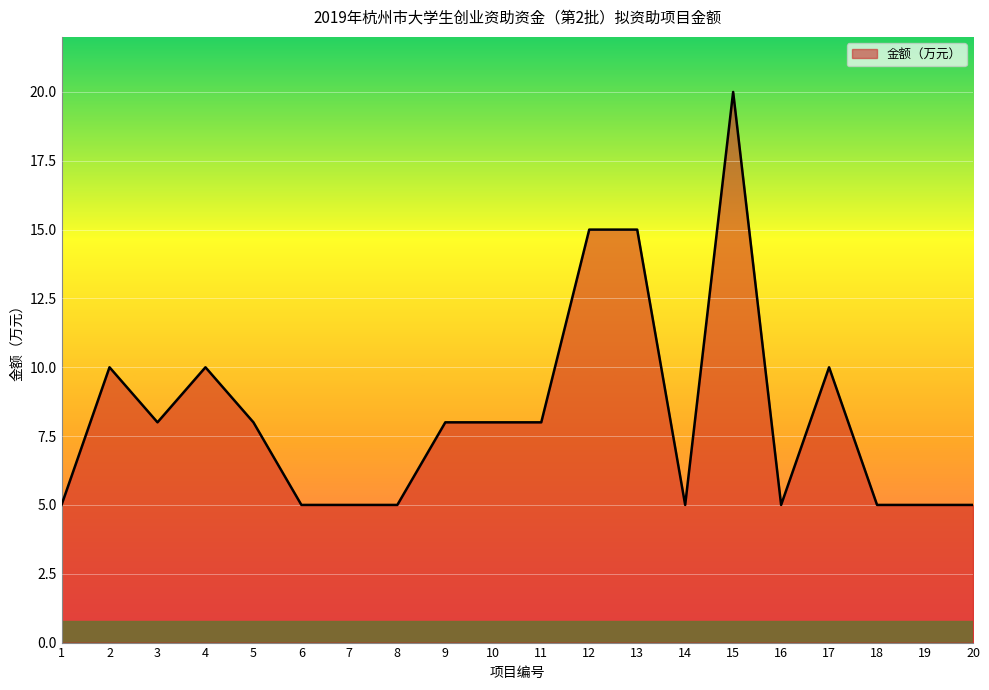

True or false: the data shows 5 at 8.

True